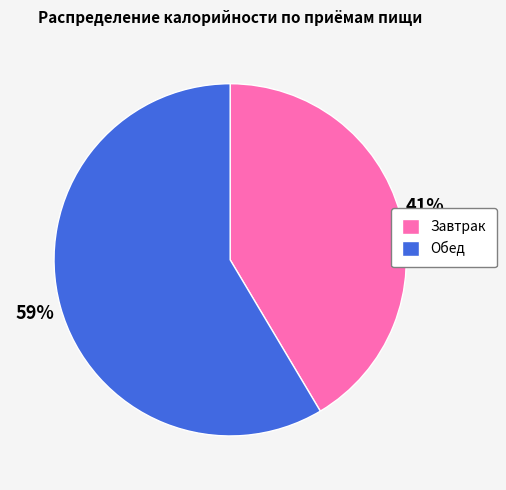

The Завтрак slice represents 41% of the pie. True or false?

True